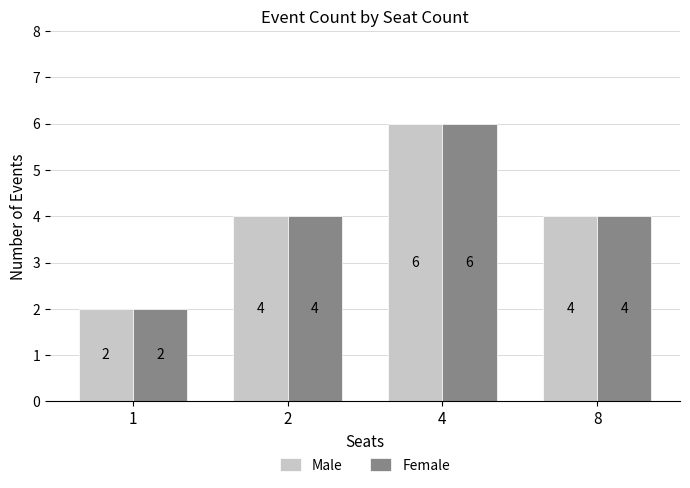

Is the value of Male at 1 greater than the value of Female at 2?

No